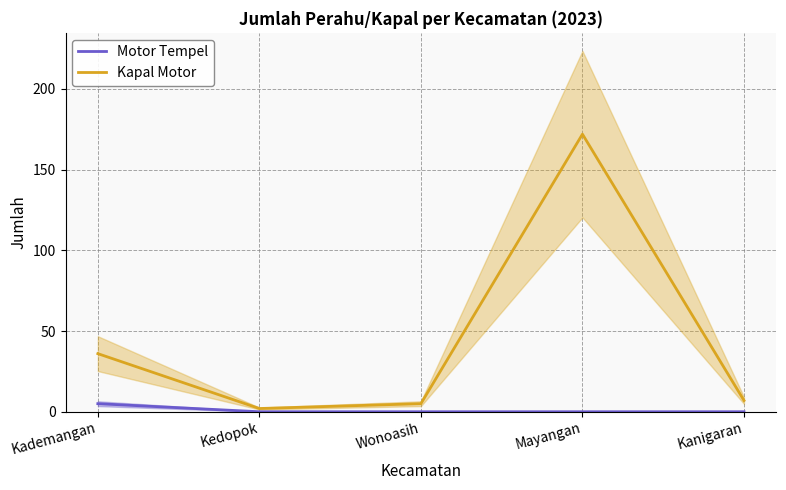

Is it true that Motor Tempel equals 0 at Kanigaran?

True